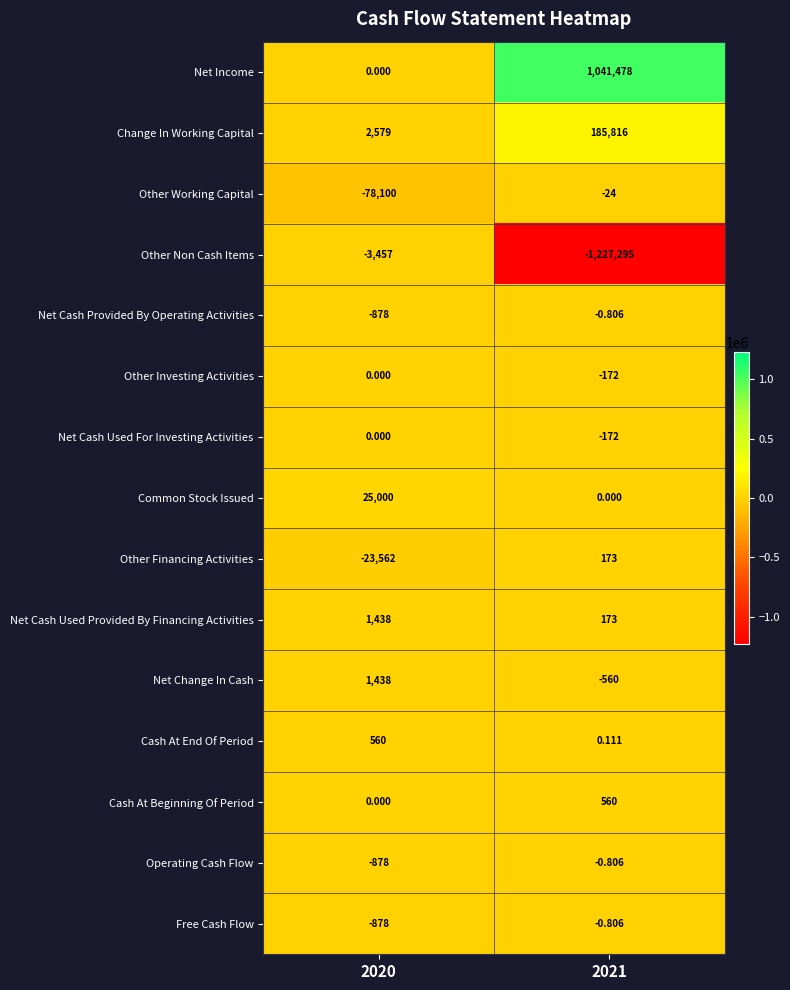

Which series has the largest range (max minus min)?

Other Non Cash Items